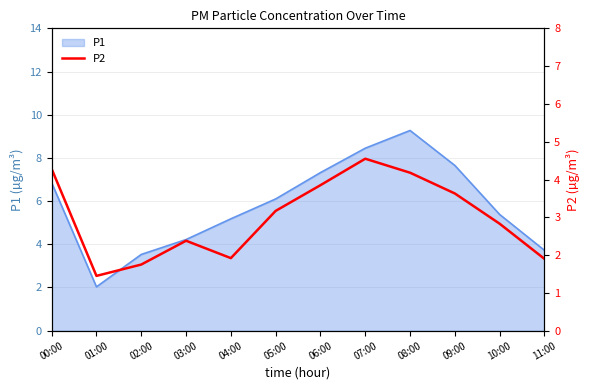

What is the maximum value for P1?

9.3